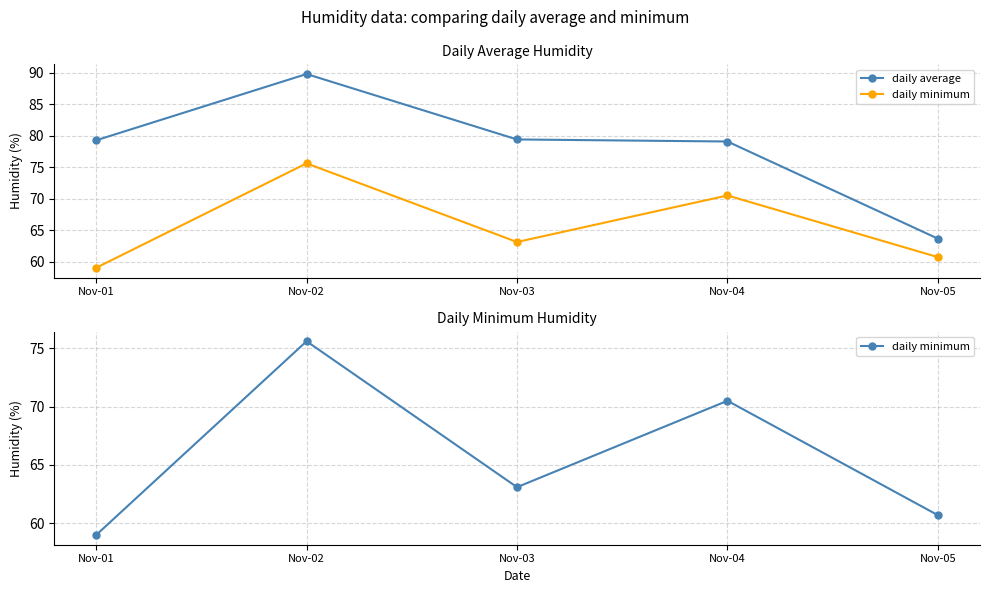

Which series changed the most between Nov-01 and Nov-05?

daily average